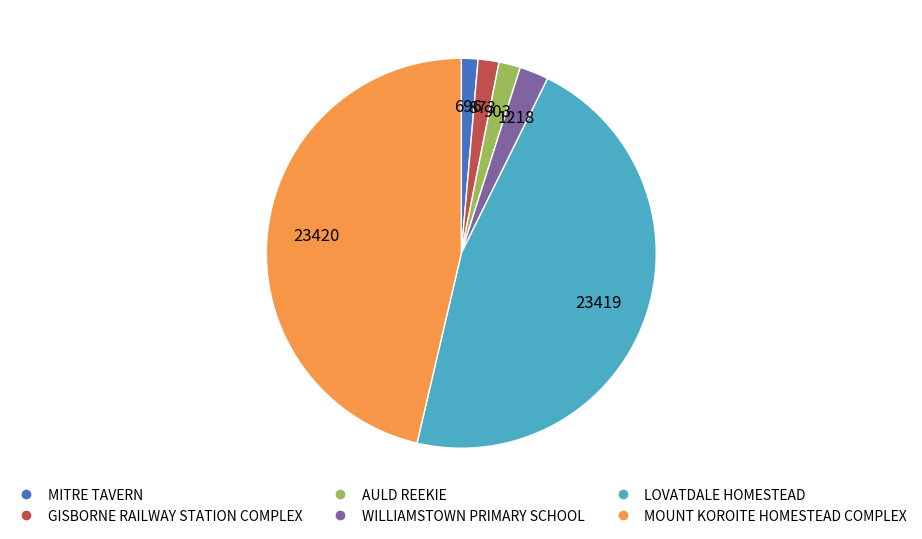

True or false: GISBORNE RAILWAY STATION COMPLEX accounts for 10% of the total.

False